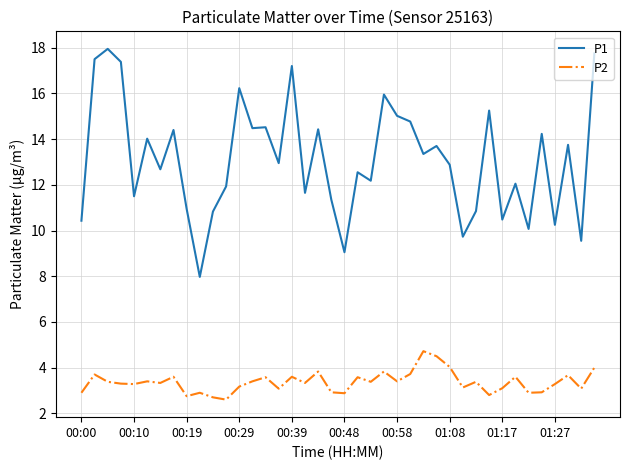

What is the lowest value of the P1 series?

8.0